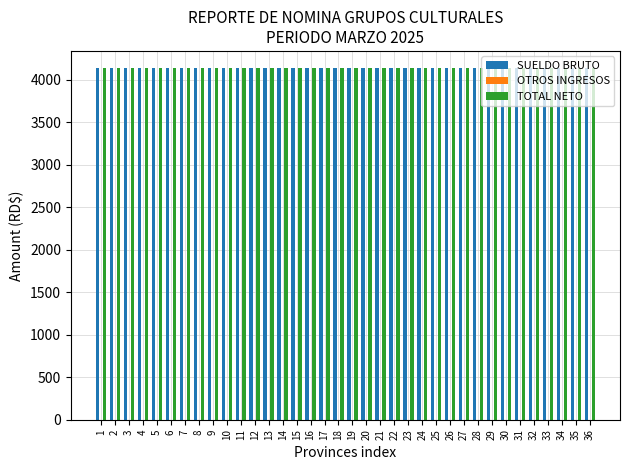

Is it true that TOTAL NETO equals 4129.6 at 3?

True